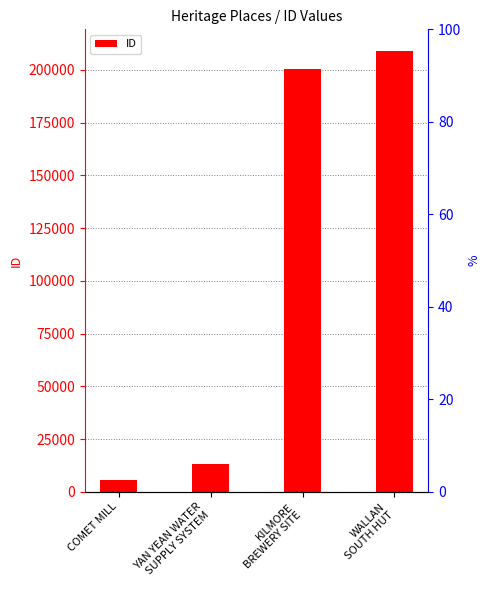

What is the approximate value at WALLAN
SOUTH HUT?

208833